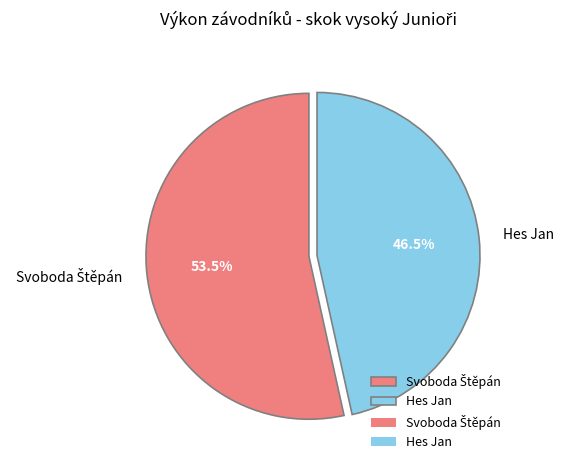

Does Hes Jan represent more than half of the total?

No